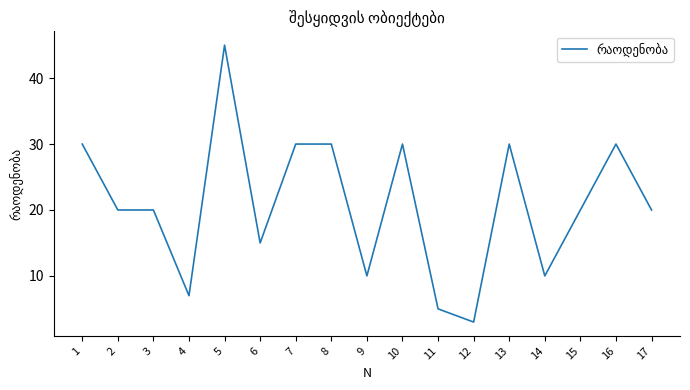

Is it true that the value at 11 is 5?

True